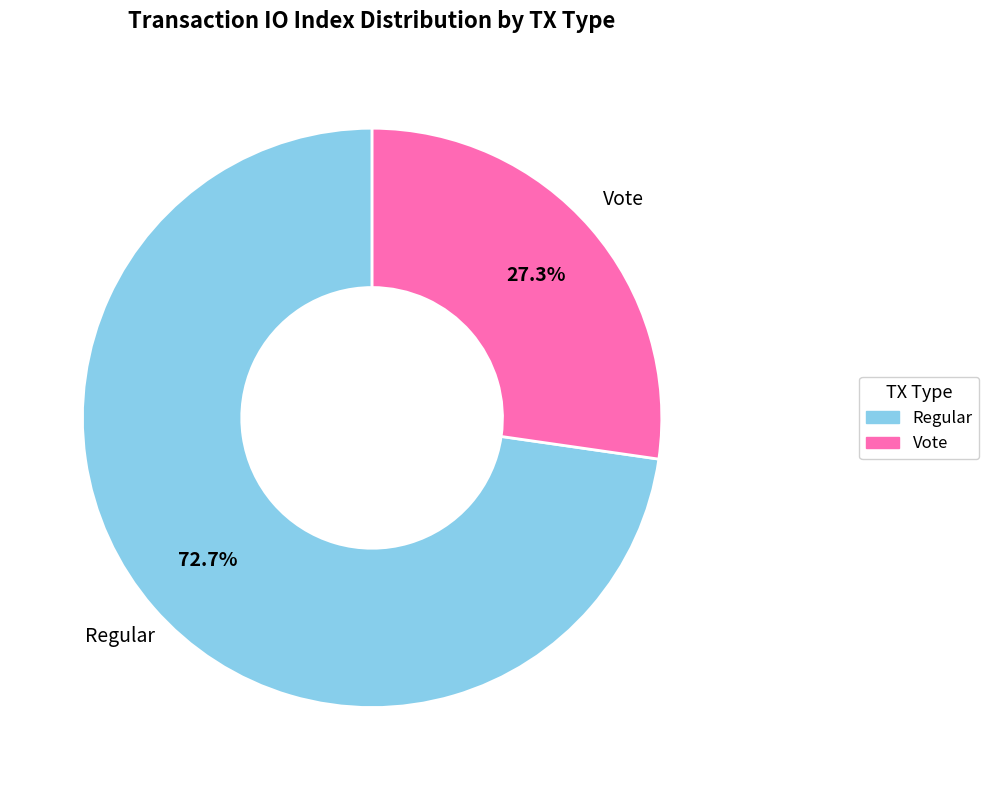

To the nearest percent, what portion does Vote represent?

27%